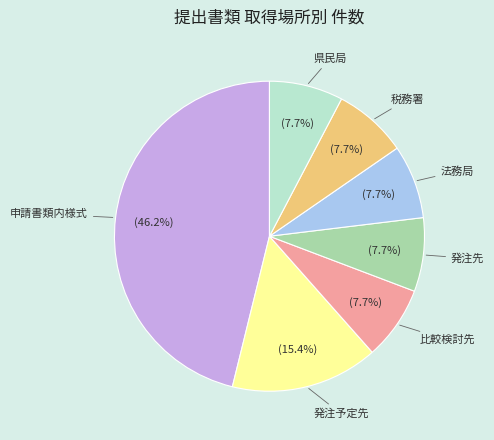

Which slice is the largest?

申請書類内様式